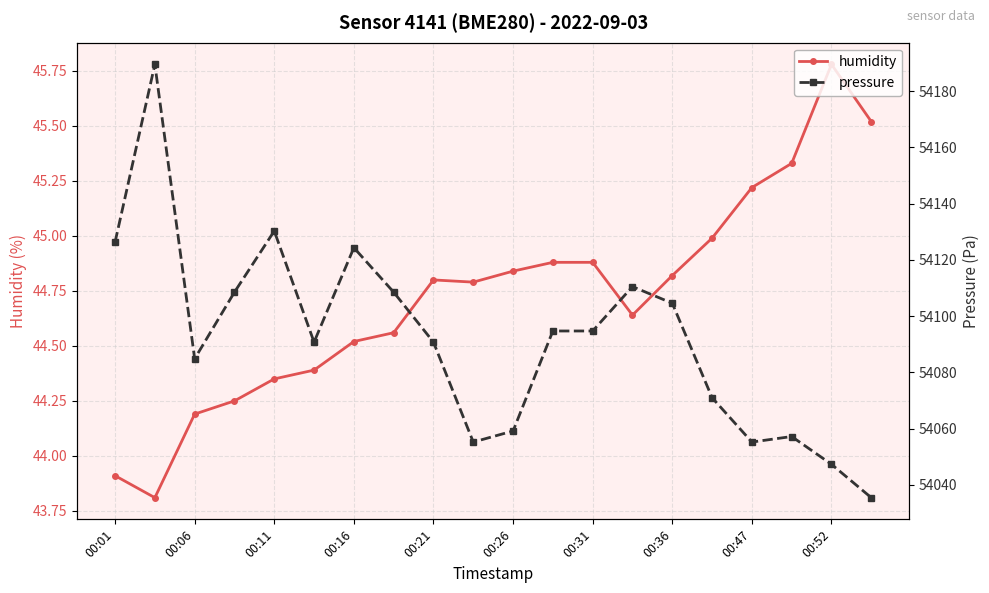

The value of humidity at 00:21 is 44.8. True or false?

True